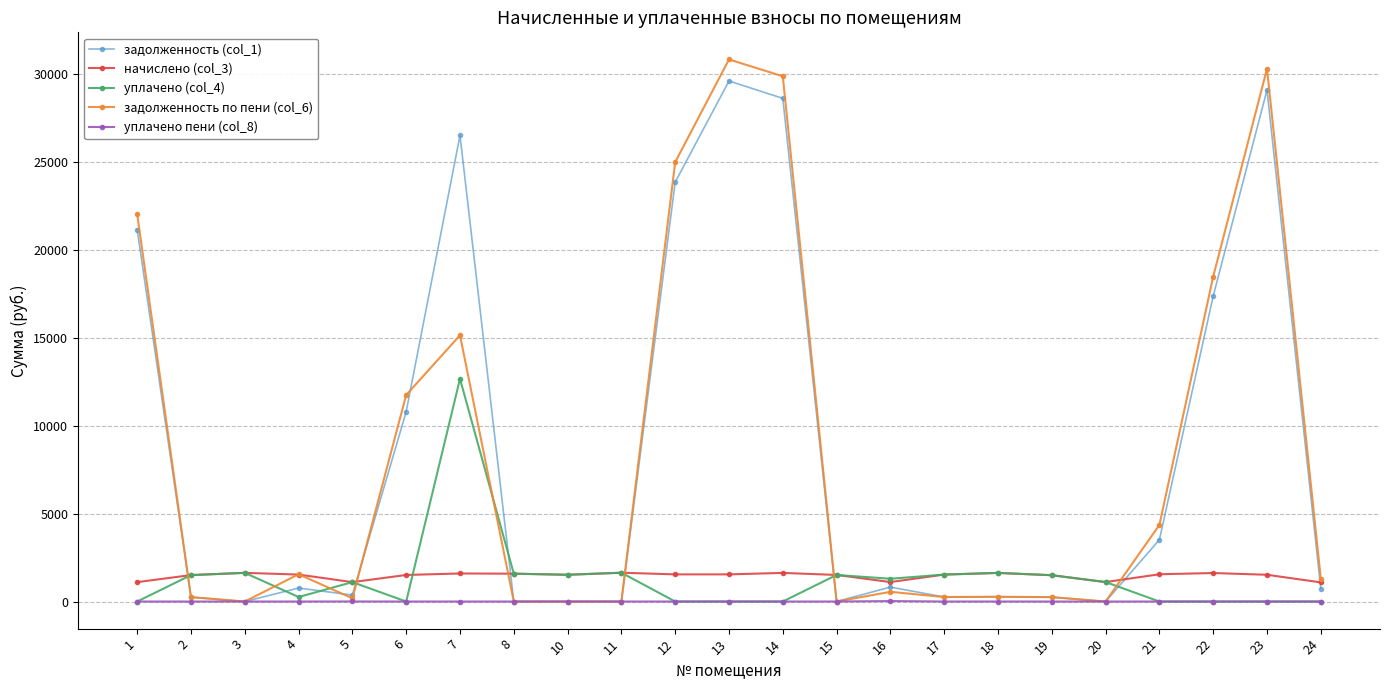

Which series has the widest spread of values?

задолженность по пени (col_6)